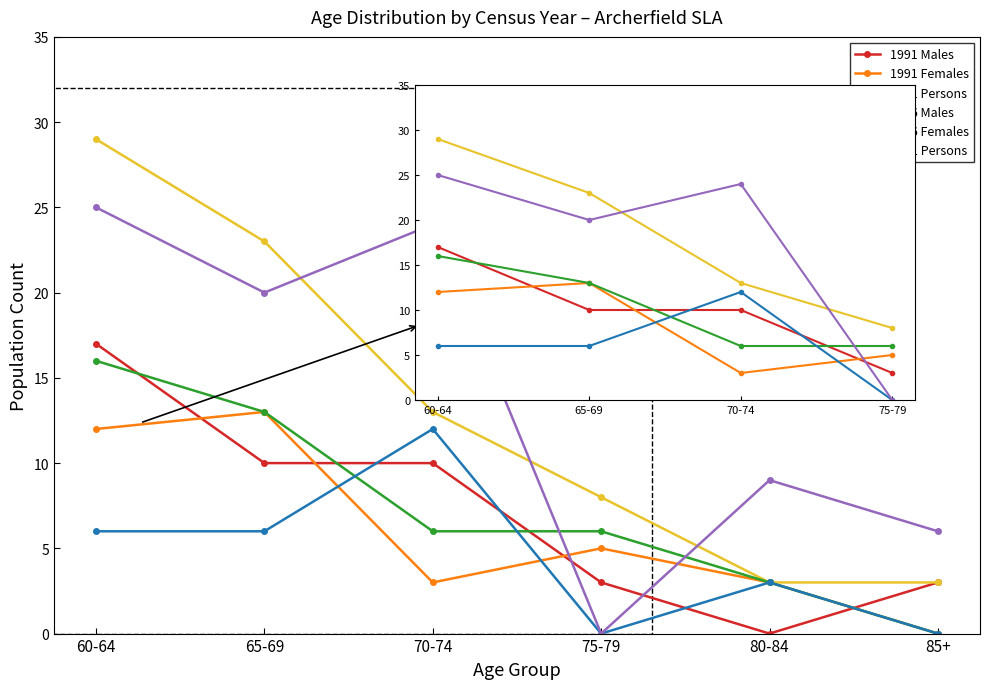

Between which two adjacent categories do 1996 Females and 1996 Males first intersect?

65-69 and 70-74